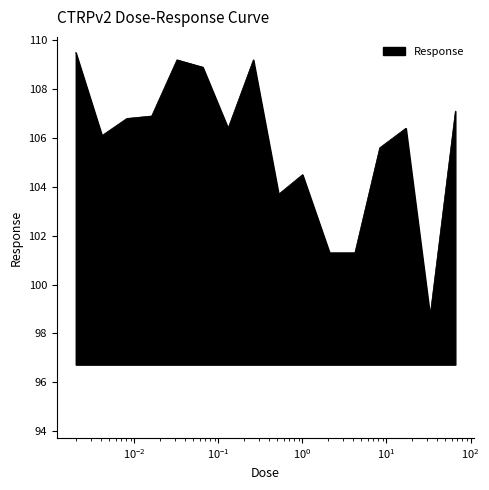

What is the minimum value shown in the chart?

98.7